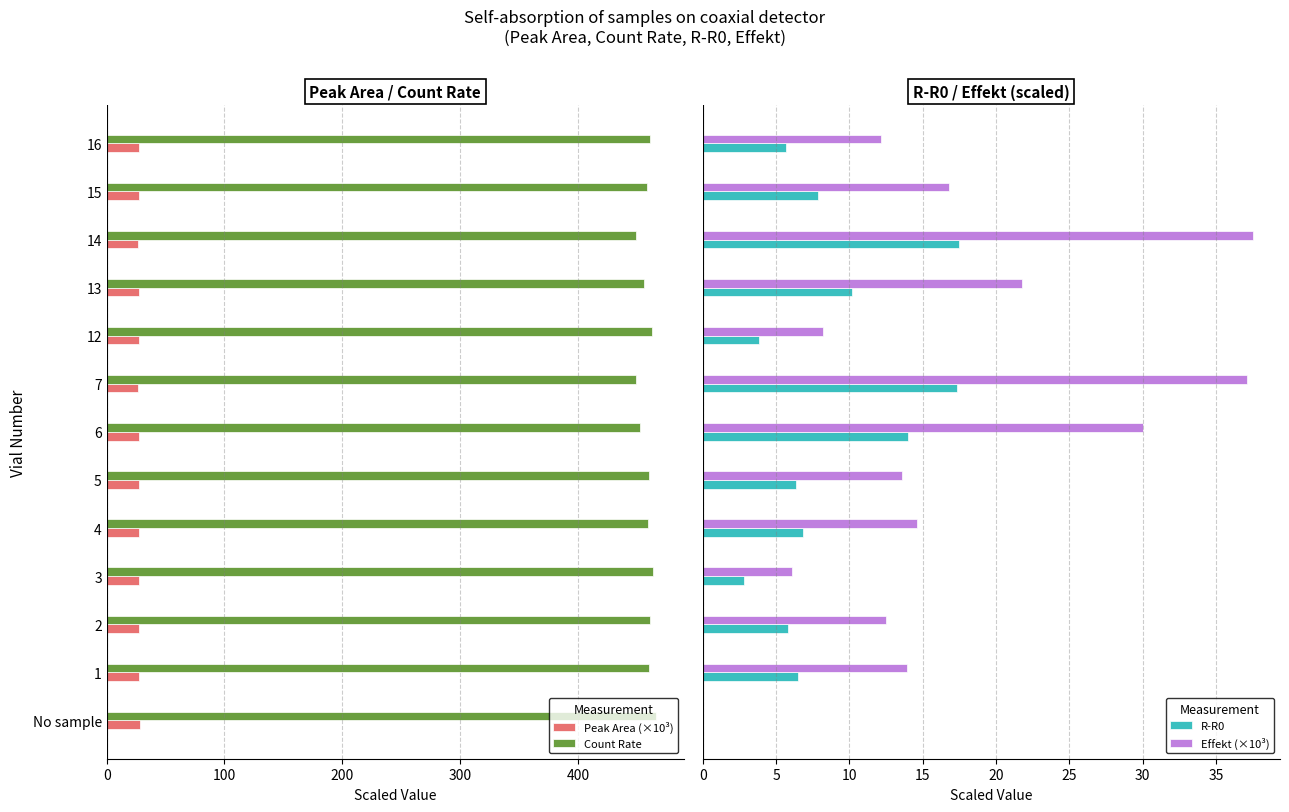

Are the bars horizontal?

Yes